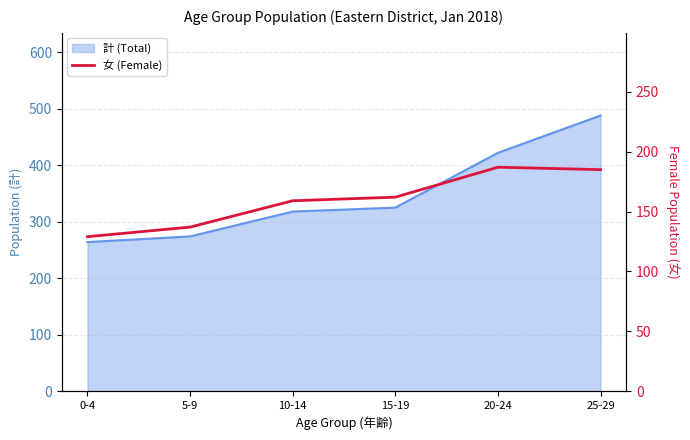

Is it true that the value at 5-9 is 201?

False